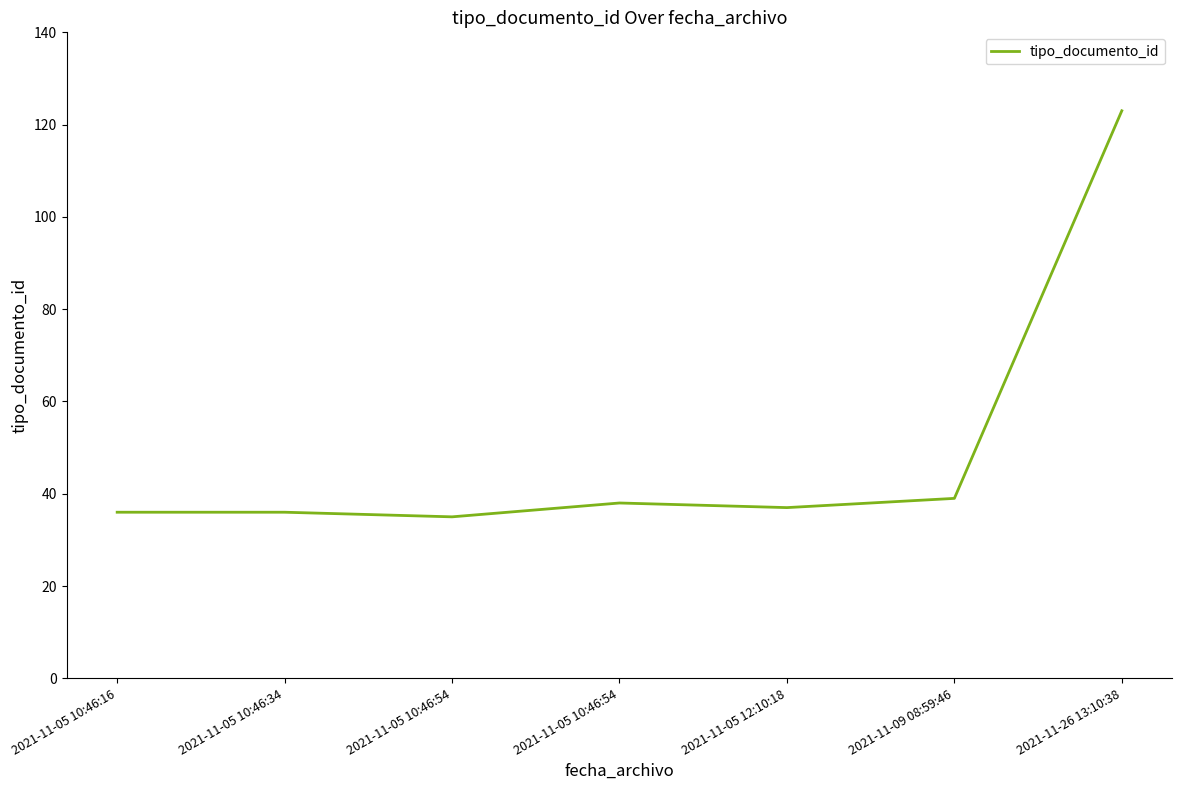

Count the number of data series in this chart.

1